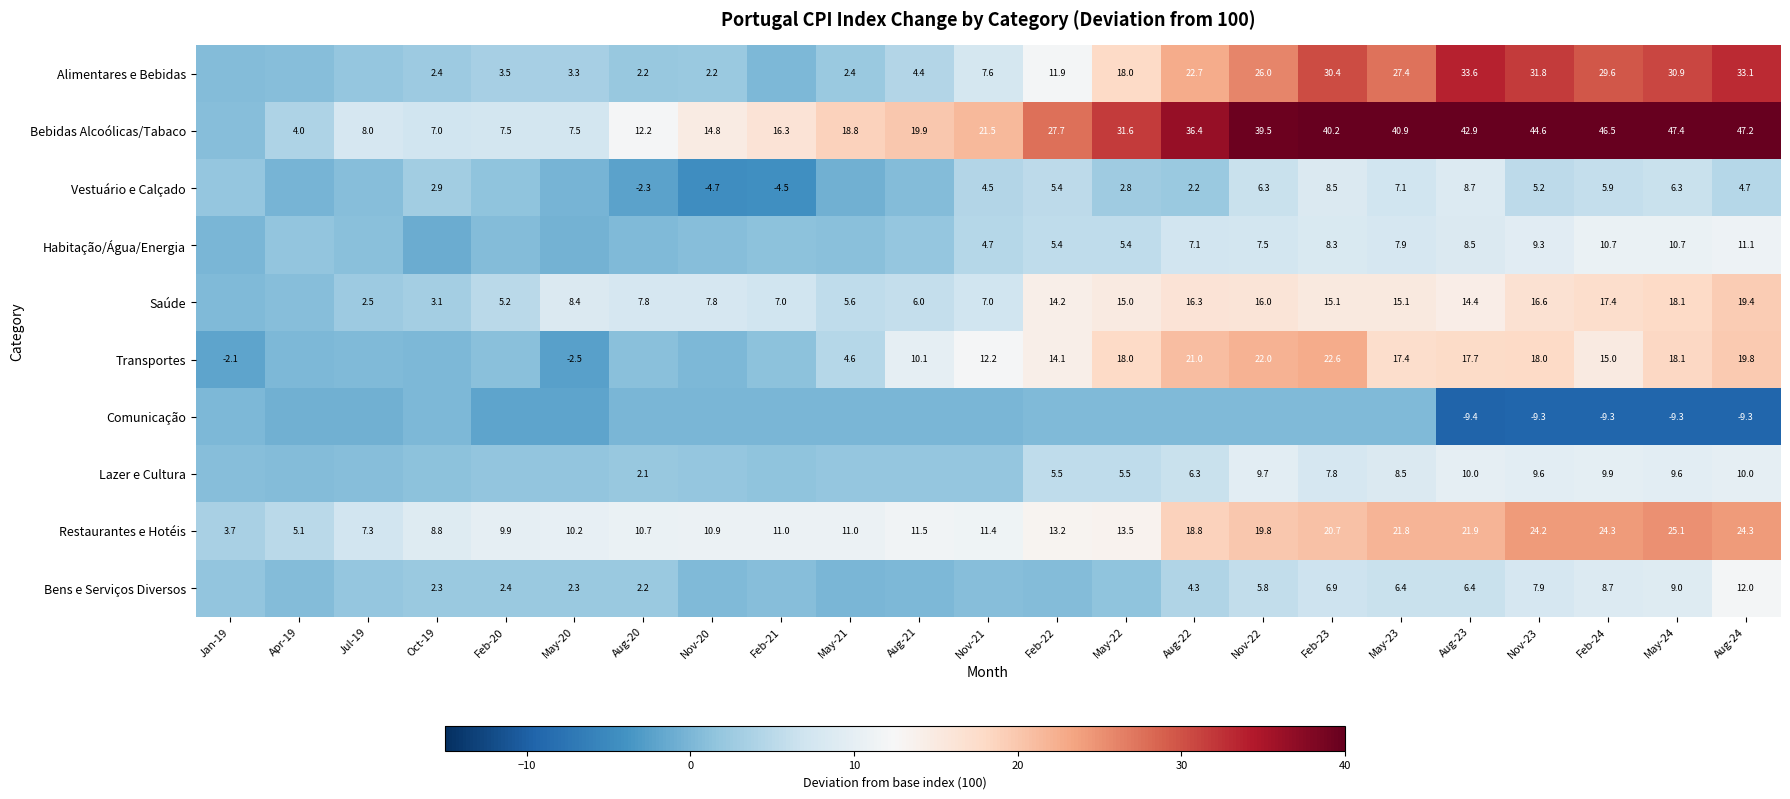

Is the value of Bens e Serviços Diversos at May-20 greater than the value of Alimentares e Bebidas at May-20?

No